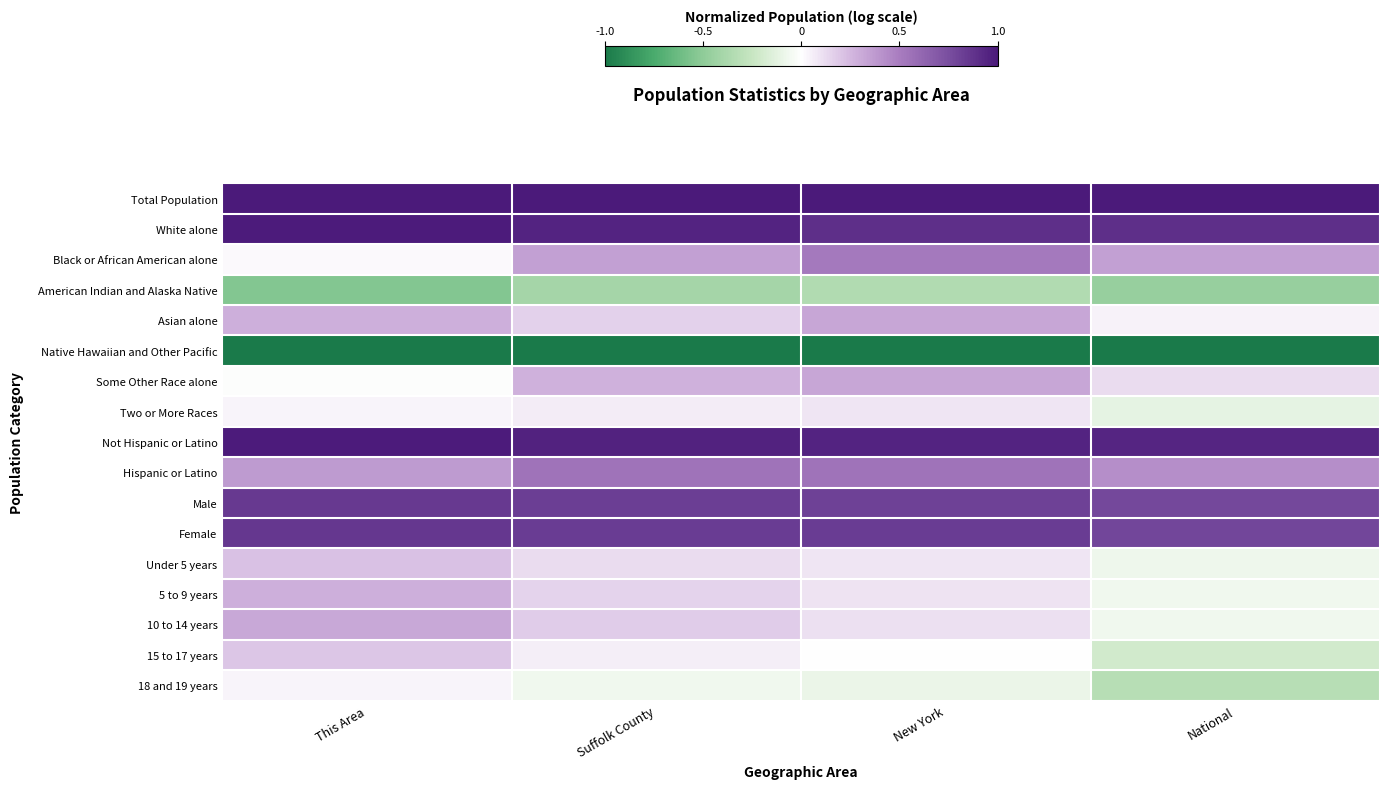

Reading left to right, what are all the values shown in this chart?

Total Population: This Area=1.0	Suffolk County=1.0	New York=1.0	National=1.0
White alone: This Area=1.0	Suffolk County=0.9	New York=0.9	National=0.9
Black or African American alone: This Area=0.0	Suffolk County=0.4	New York=0.5	National=0.3
American Indian and Alaska Native: This Area=-0.5	Suffolk County=-0.4	New York=-0.4	National=-0.5
Asian alone: This Area=0.3	Suffolk County=0.2	New York=0.3	National=0.0
Native Hawaiian and Other Pacific: This Area=-1.0	Suffolk County=-1.0	New York=-1.0	National=-1.0
Some Other Race alone: This Area=-0.0	Suffolk County=0.3	New York=0.3	National=0.1
Two or More Races: This Area=0.0	Suffolk County=0.1	New York=0.1	National=-0.1
Not Hispanic or Latino: This Area=1.0	Suffolk County=1.0	New York=0.9	National=0.9
Hispanic or Latino: This Area=0.4	Suffolk County=0.5	New York=0.5	National=0.4
Male: This Area=0.8	Suffolk County=0.8	New York=0.8	National=0.8
Female: This Area=0.9	Suffolk County=0.8	New York=0.8	National=0.8
Under 5 years: This Area=0.2	Suffolk County=0.1	New York=0.1	National=-0.1
5 to 9 years: This Area=0.3	Suffolk County=0.2	New York=0.1	National=-0.1
10 to 14 years: This Area=0.3	Suffolk County=0.2	New York=0.1	National=-0.1
15 to 17 years: This Area=0.2	Suffolk County=0.1	New York=-0.0	National=-0.2
18 and 19 years: This Area=0.0	Suffolk County=-0.1	New York=-0.1	National=-0.3